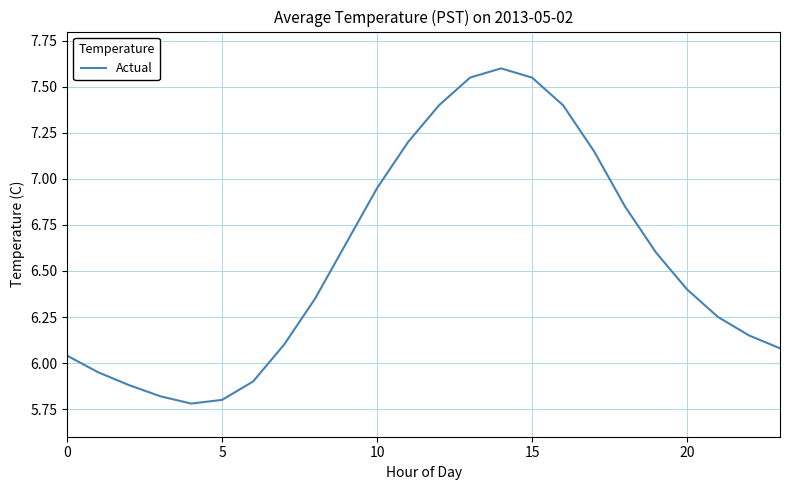

What is the greatest value displayed?

7.6